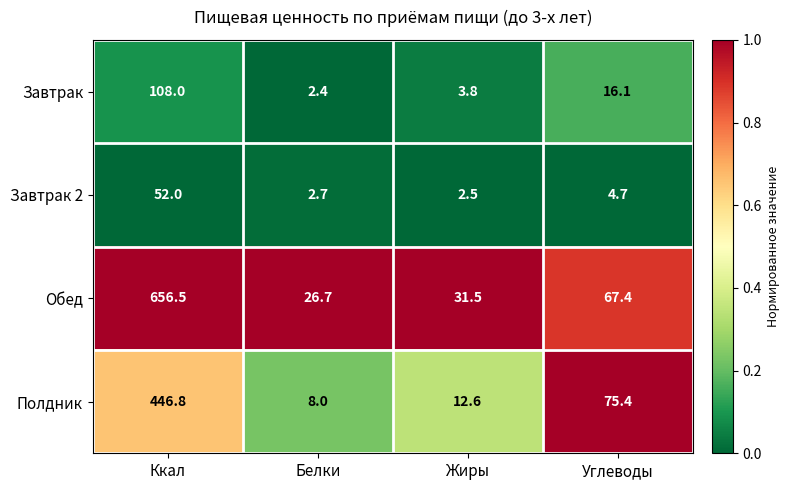

The value of Обед at Белки is 45.6. True or false?

False